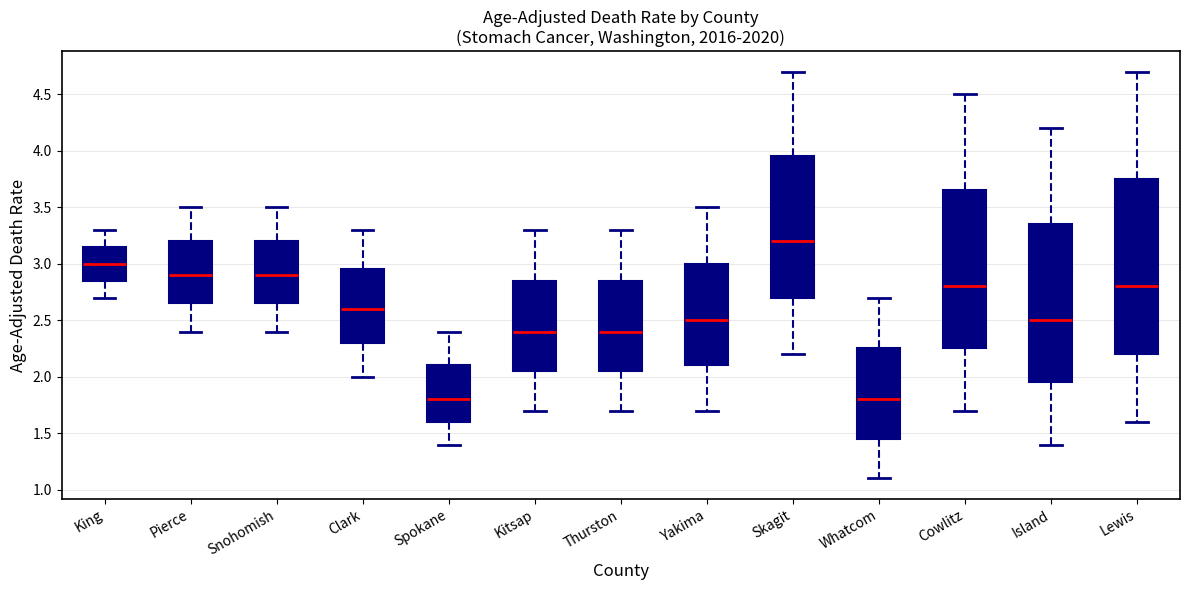

Which box is the tallest, from its lower edge to its upper edge?

Lewis